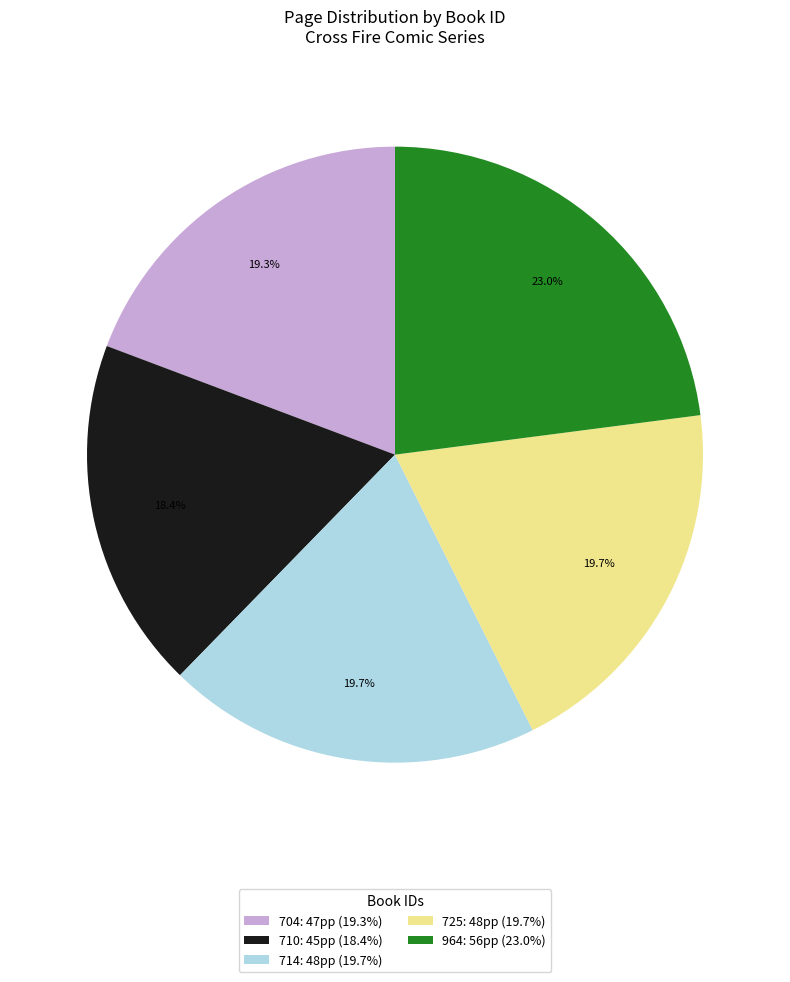

Do 725 and 710 together represent more than half of the pie?

No